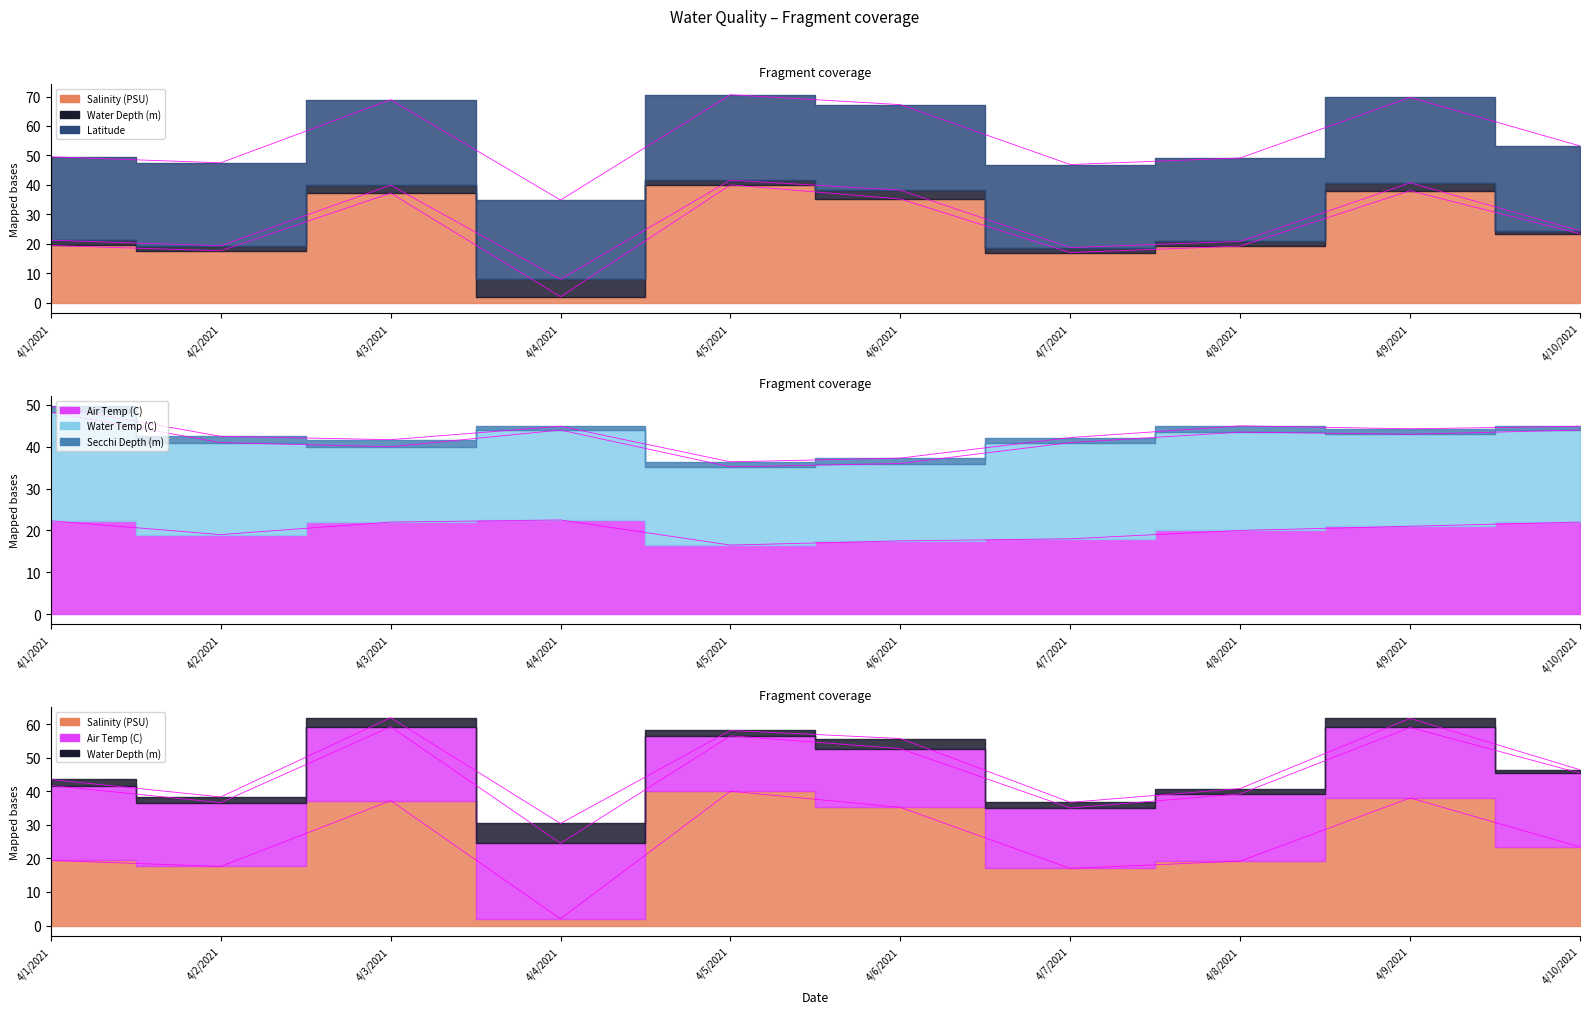

How many lines are shown in the chart?

6